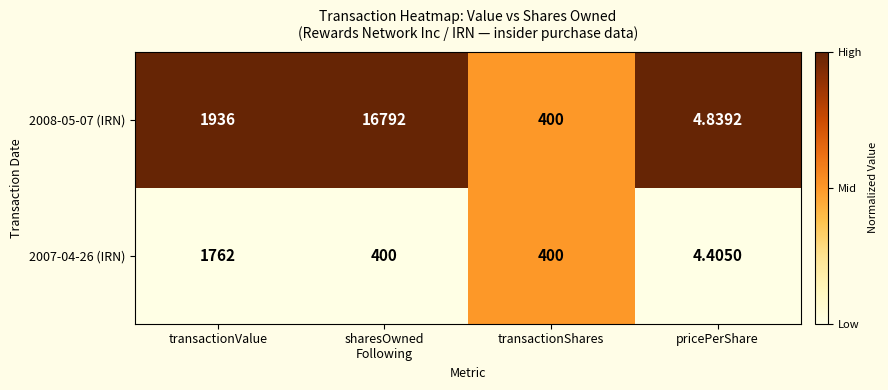

Which series has the widest spread of values?

2008-05-07 (IRN)